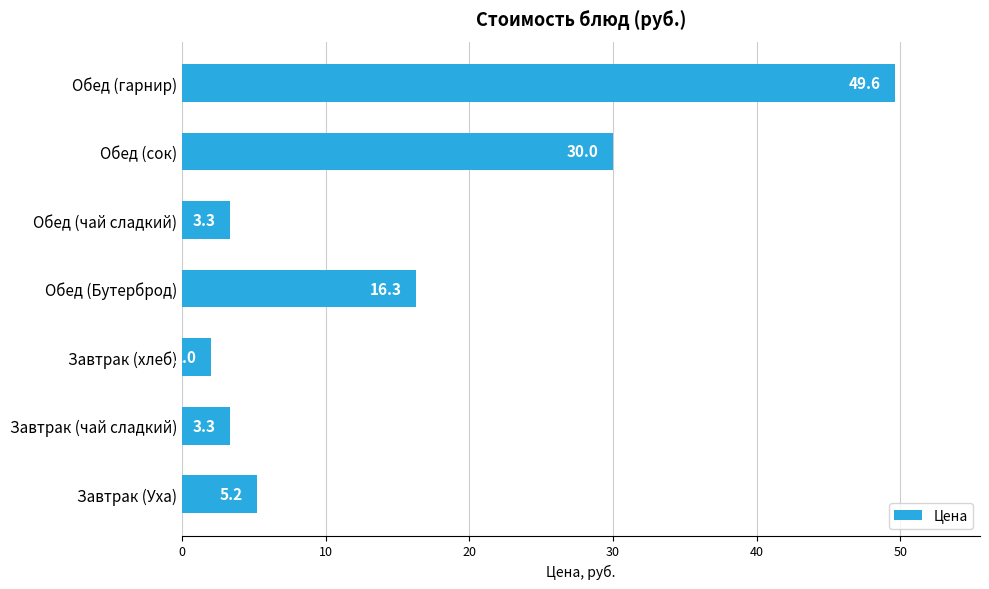

At which label is the value closest to 25?

Обед (сок)